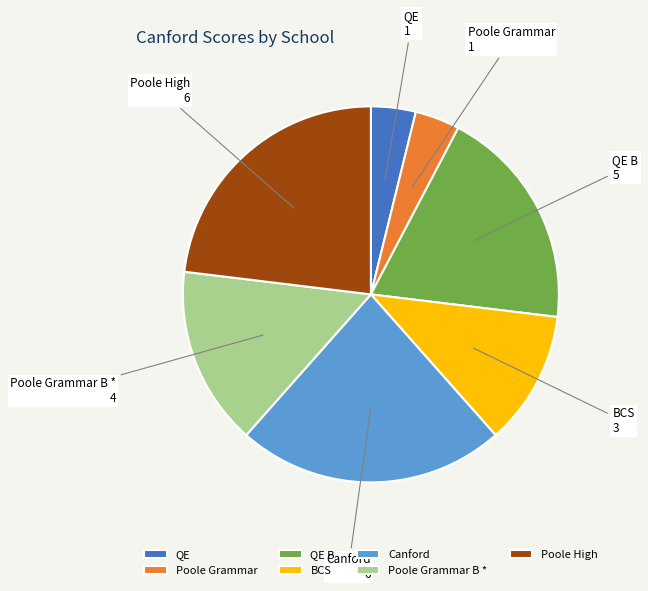

Combined, do Poole Grammar and Canford account for over 50%?

No